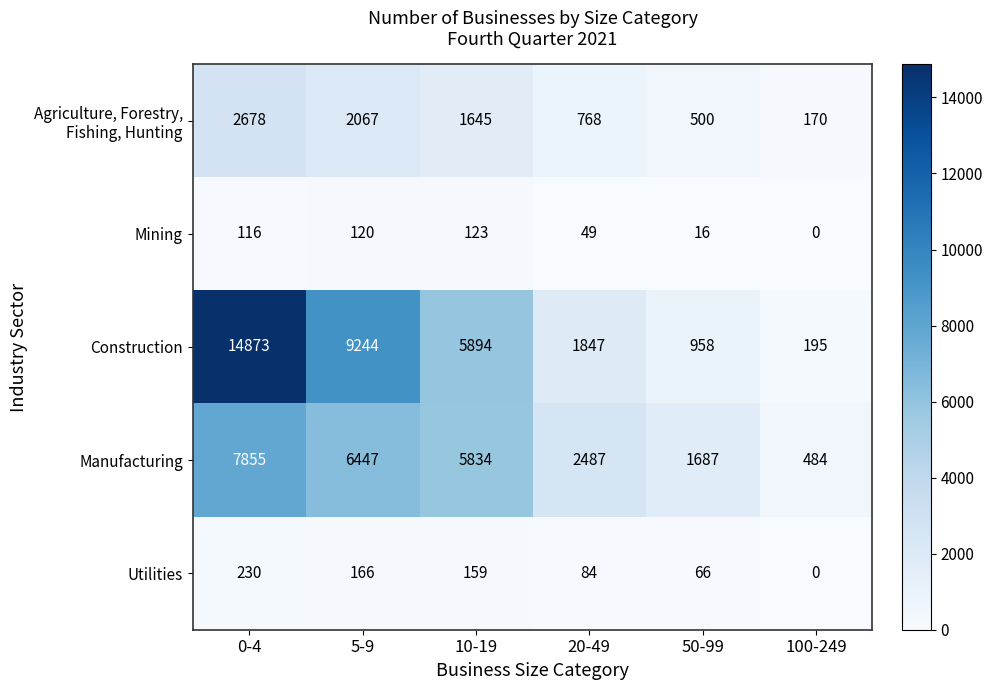

List the labels in order of Mining value, largest first.

10-19, 5-9, 0-4, 20-49, 50-99, 100-249